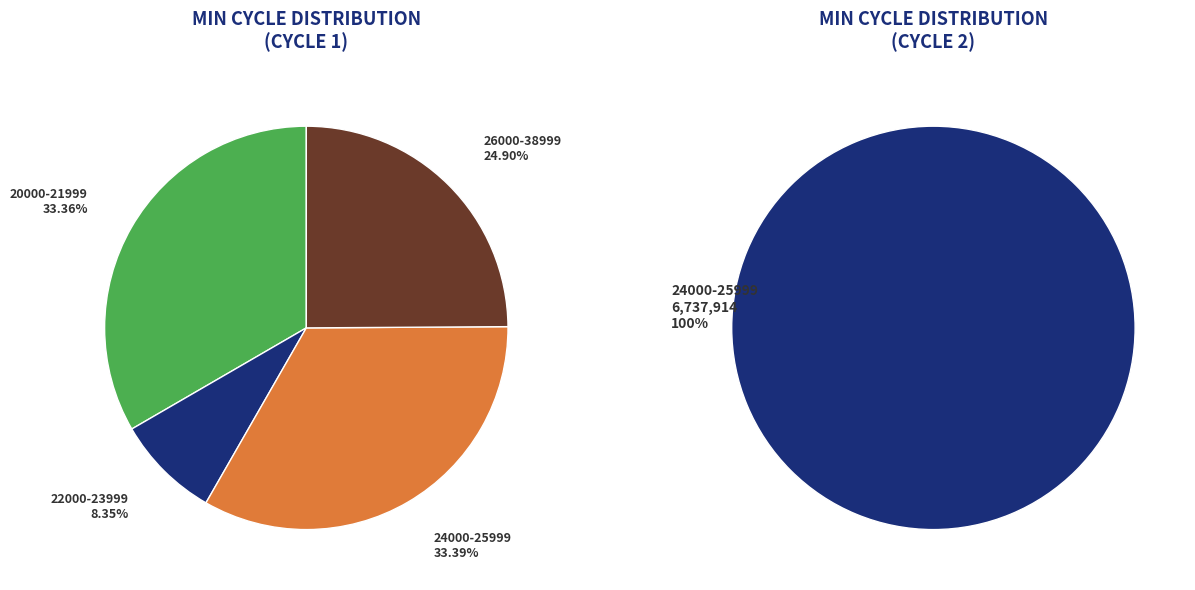

To the nearest percent, what portion does 83 represent?

8%